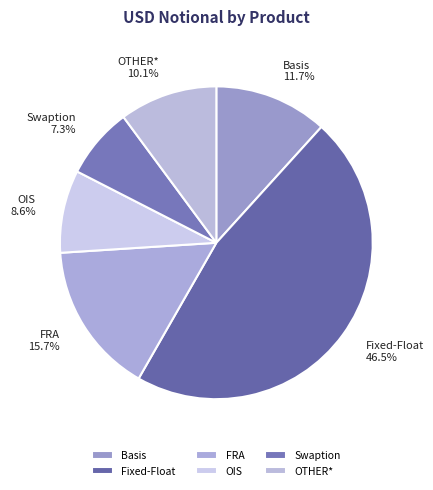

Rank the categories by value from highest to lowest.

Fixed-Float, FRA, Basis, OTHER*, OIS, Swaption